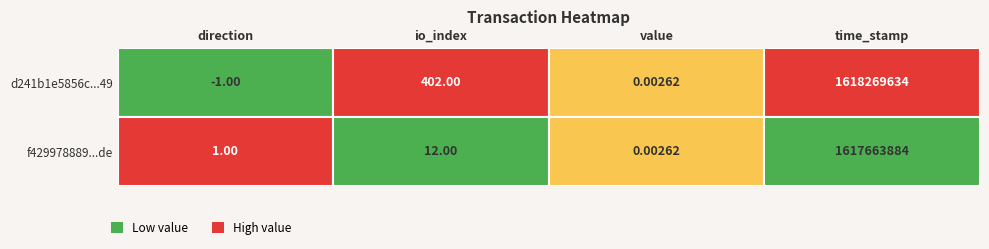

Where does the f429978889e2eb34d1d13792dc2be62d2be24de series first go above 12?

time_stamp